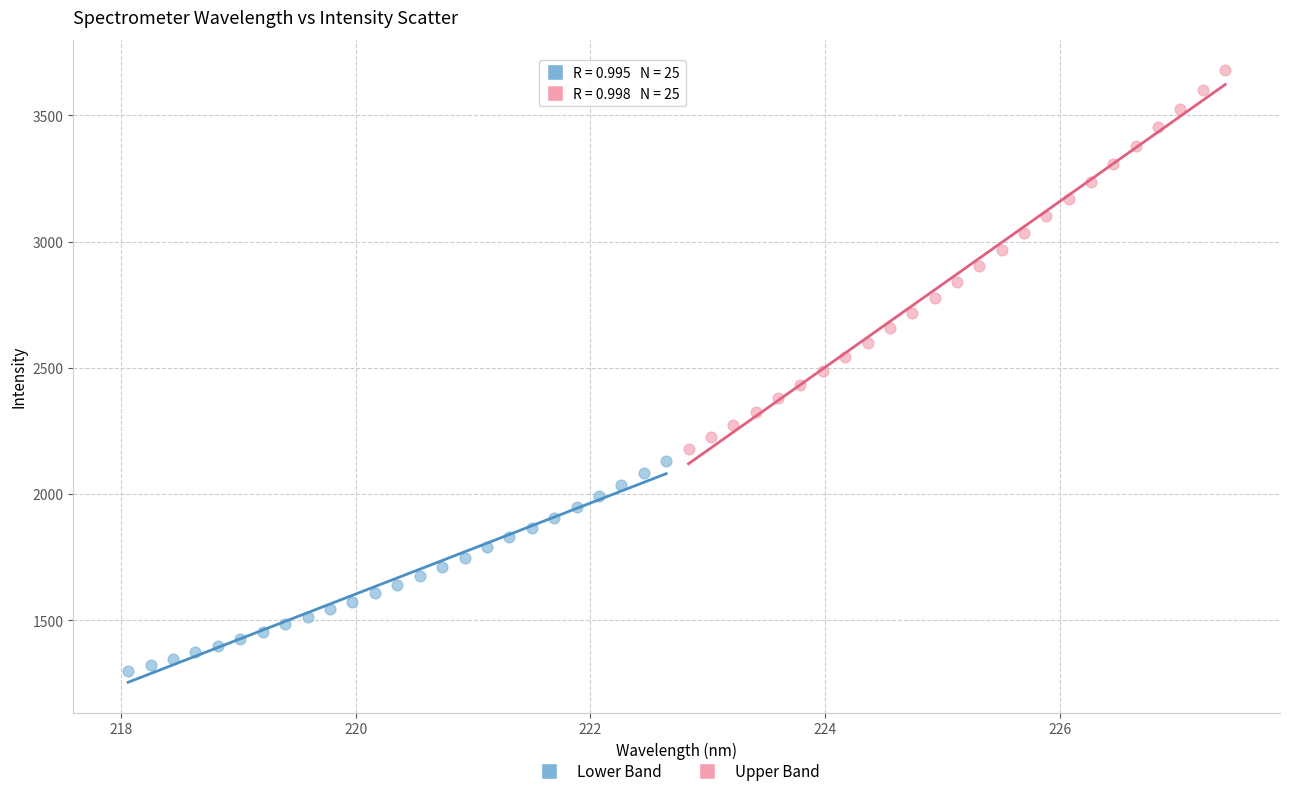

Which series contains the lowest Y value?

Lower Band